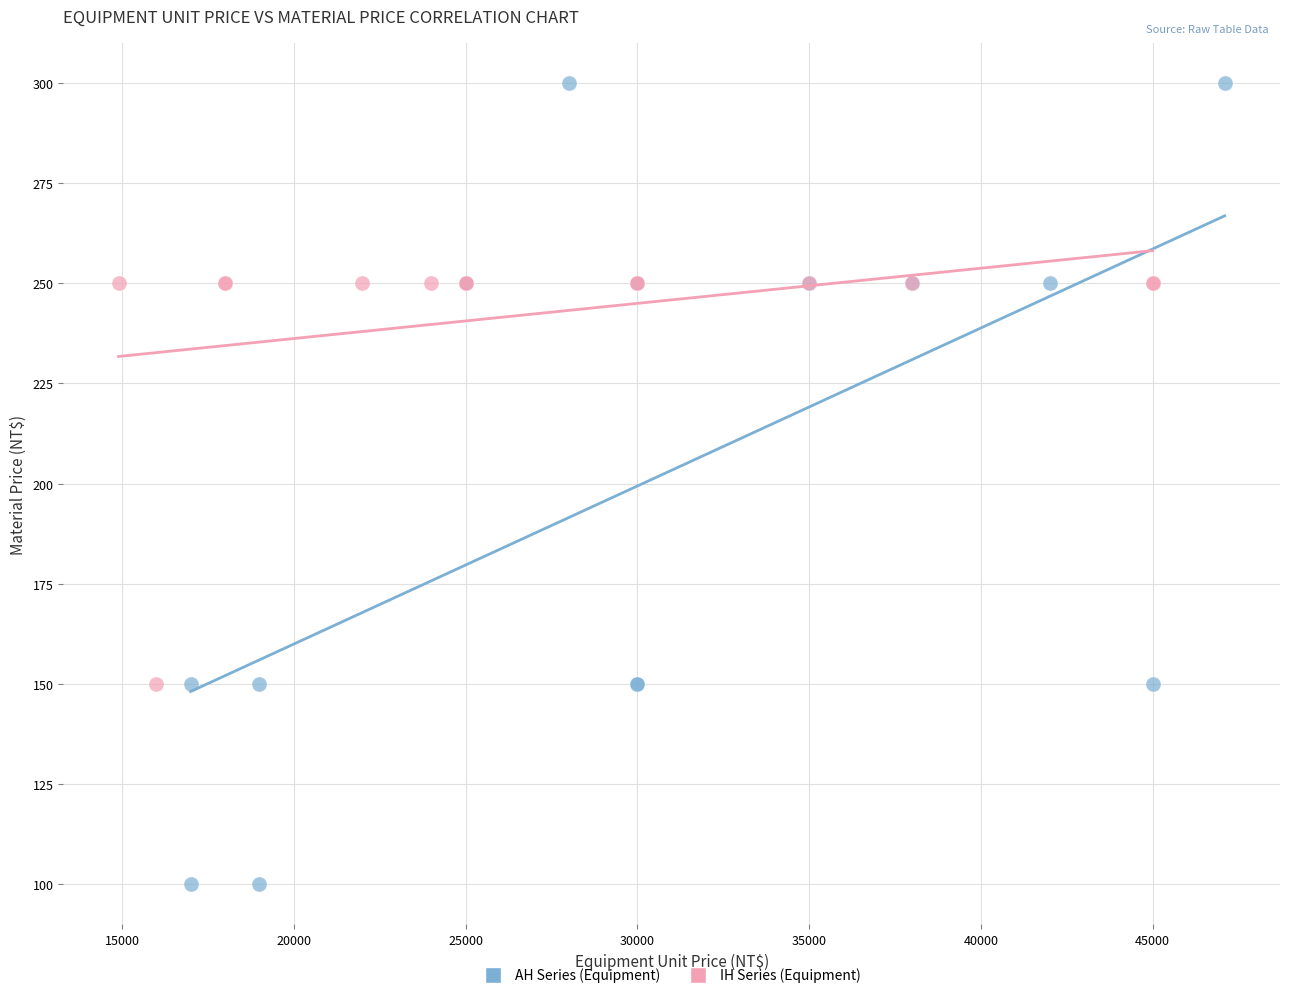

Which series has the widest spread of Y values?

AH Series (Equipment)